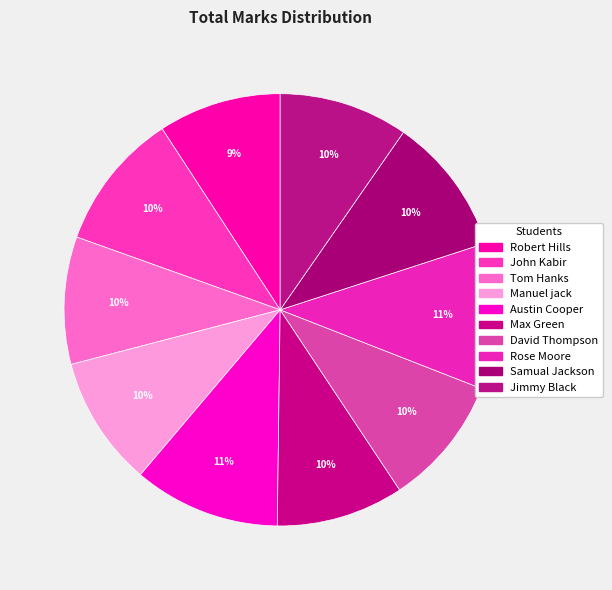

To the nearest percent, what percentage of the pie is Austin Cooper?

11%